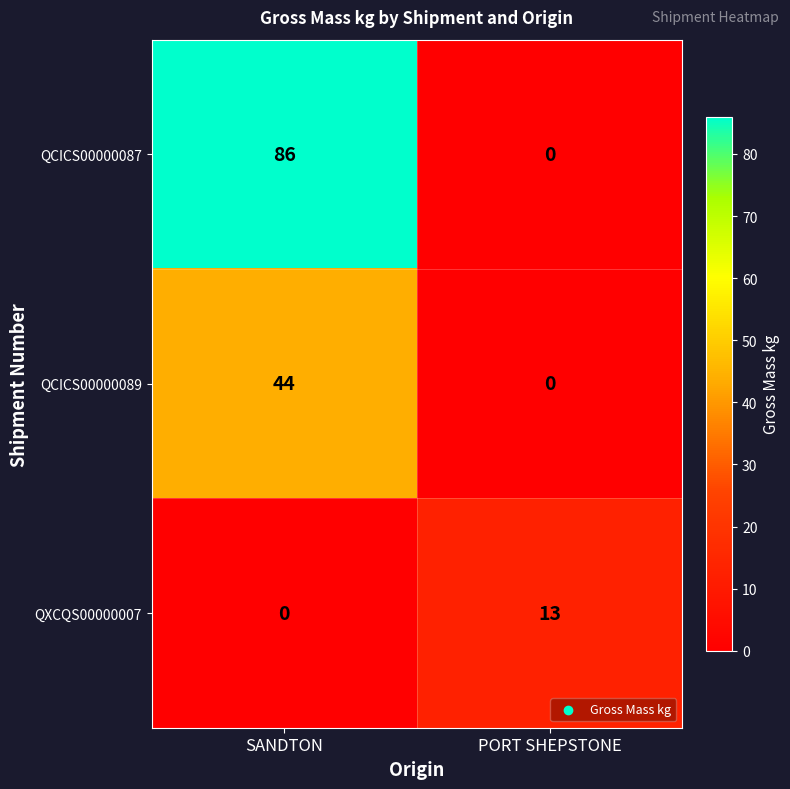

How many positive values does the QCICS00000087 series have?

1